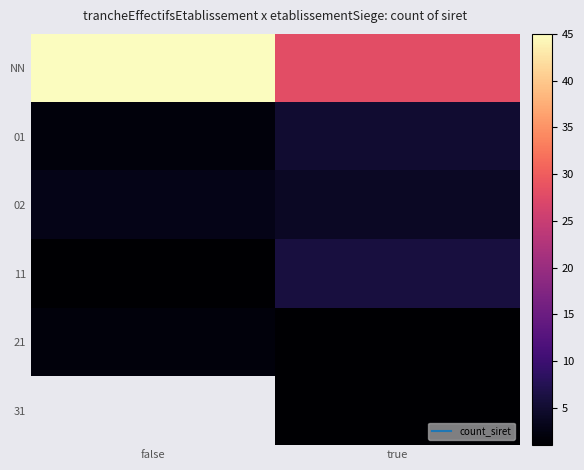

Rank the series at true from lowest to highest value.

21, 31, 02, 01, 11, NN